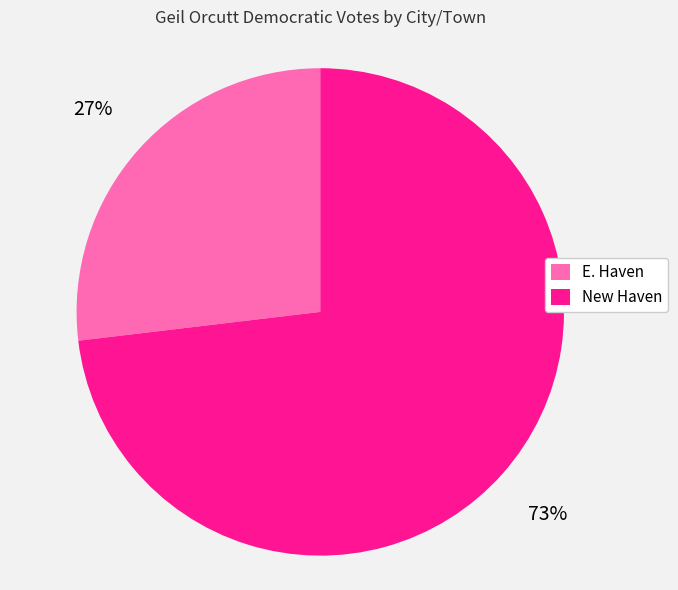

Do New Haven and E. Haven together represent more than half of the pie?

Yes